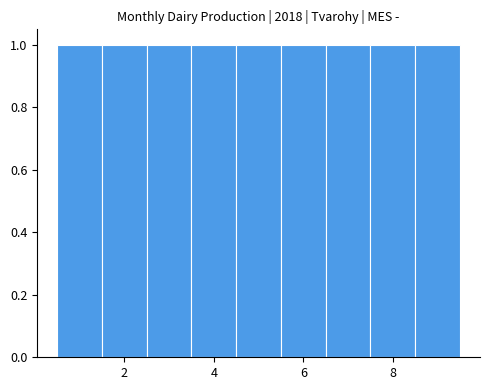

Reading left to right, transcribe this chart: for each bar, give the range it covers on the x-axis and its height. Neither the bar edges nor the heights are printed on the chart, so give them approximately, as read against the axes.

0.5 to 1.5: 1
1.5 to 2.5: 1
2.5 to 3.5: 1
3.5 to 4.5: 1
4.5 to 5.5: 1
5.5 to 6.5: 1
6.5 to 7.5: 1
7.5 to 8.5: 1
8.5 to 9.5: 1